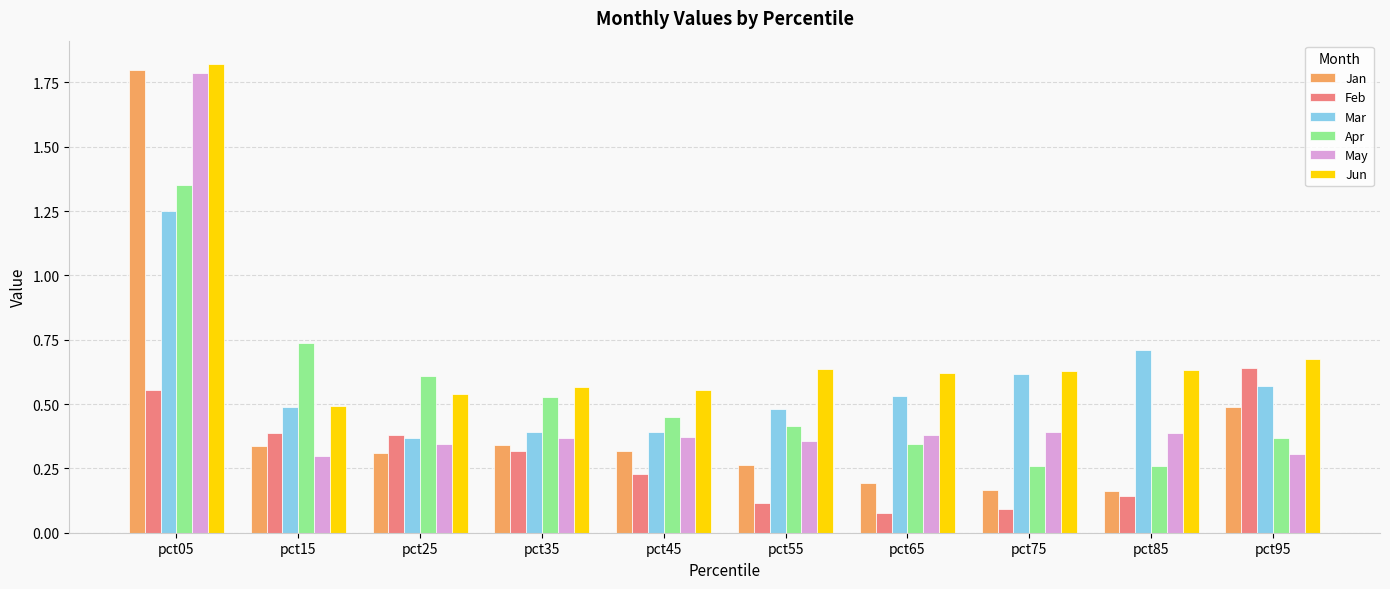

What is the sum of the Mar values at pct05 and pct75?

1.9